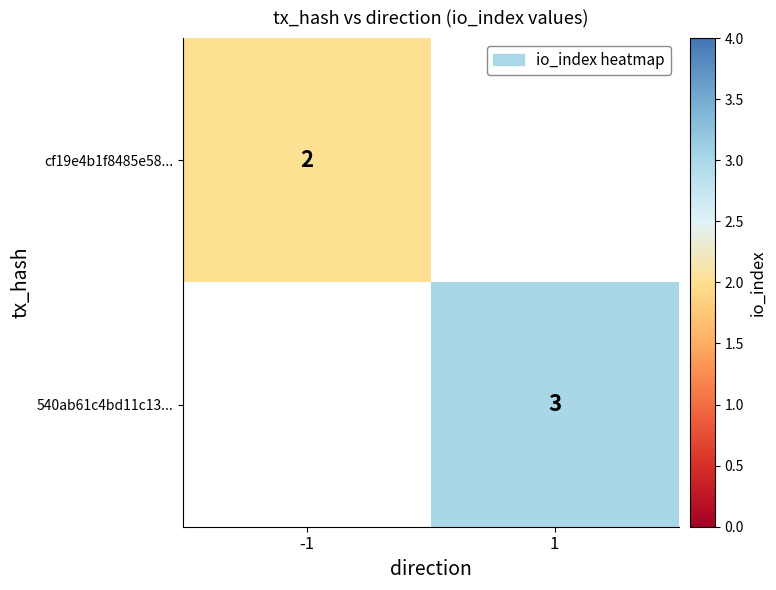

Which category has the lowest value across all series?

1